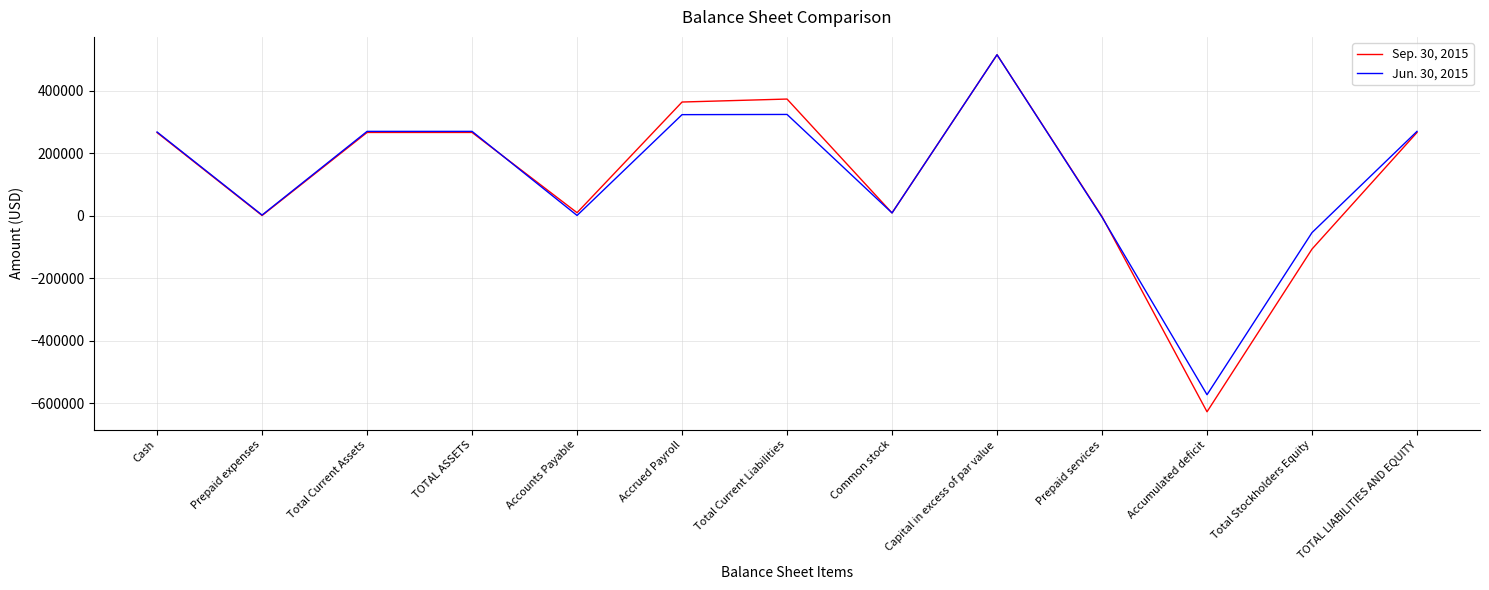

What is the difference between the Jun. 30, 2015 values at Total Current Assets and Accumulated deficit?

841895